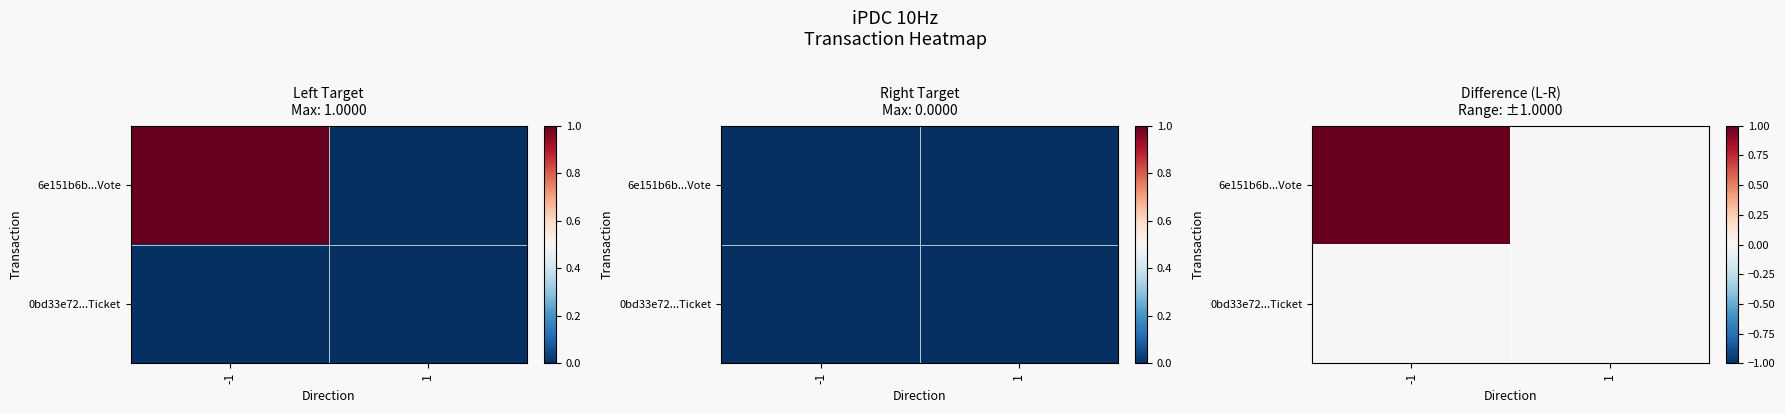

The 6e151b6b...Vote series shows 1 at -1. True or false?

False